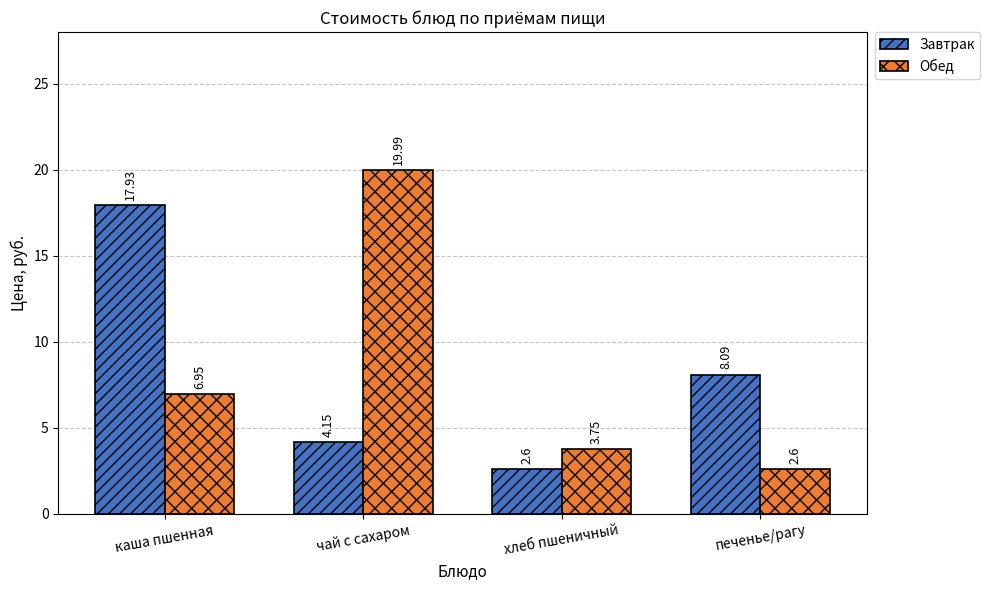

What is the lowest value of the Обед series?

2.6